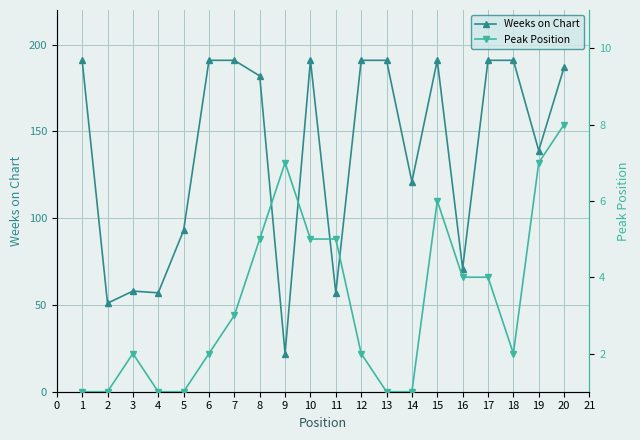

The value of Weeks on Chart at 18 is 61. True or false?

False